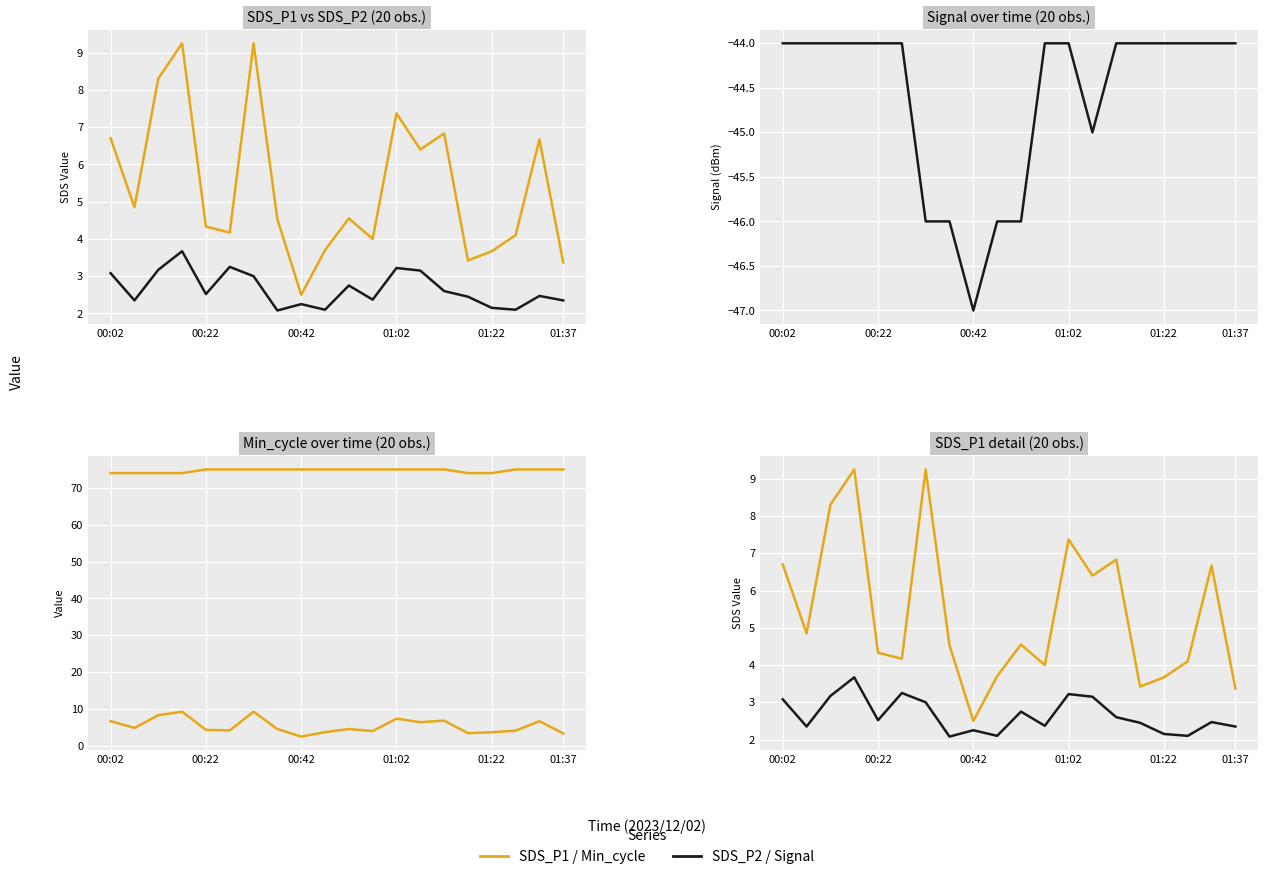

What is the minimum value shown in the chart?

-47.0